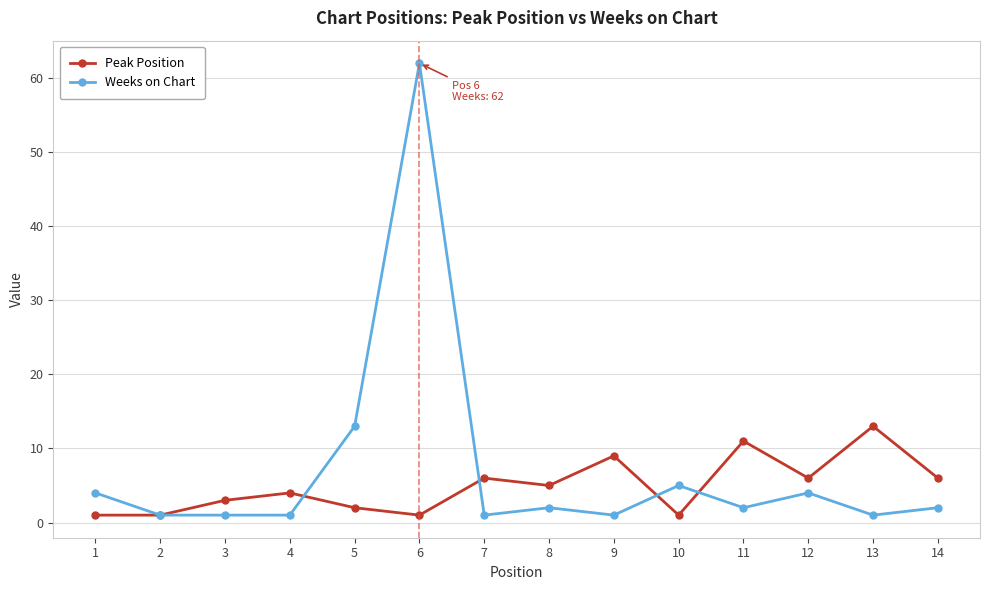

What is the highest value of the Weeks on Chart series?

62